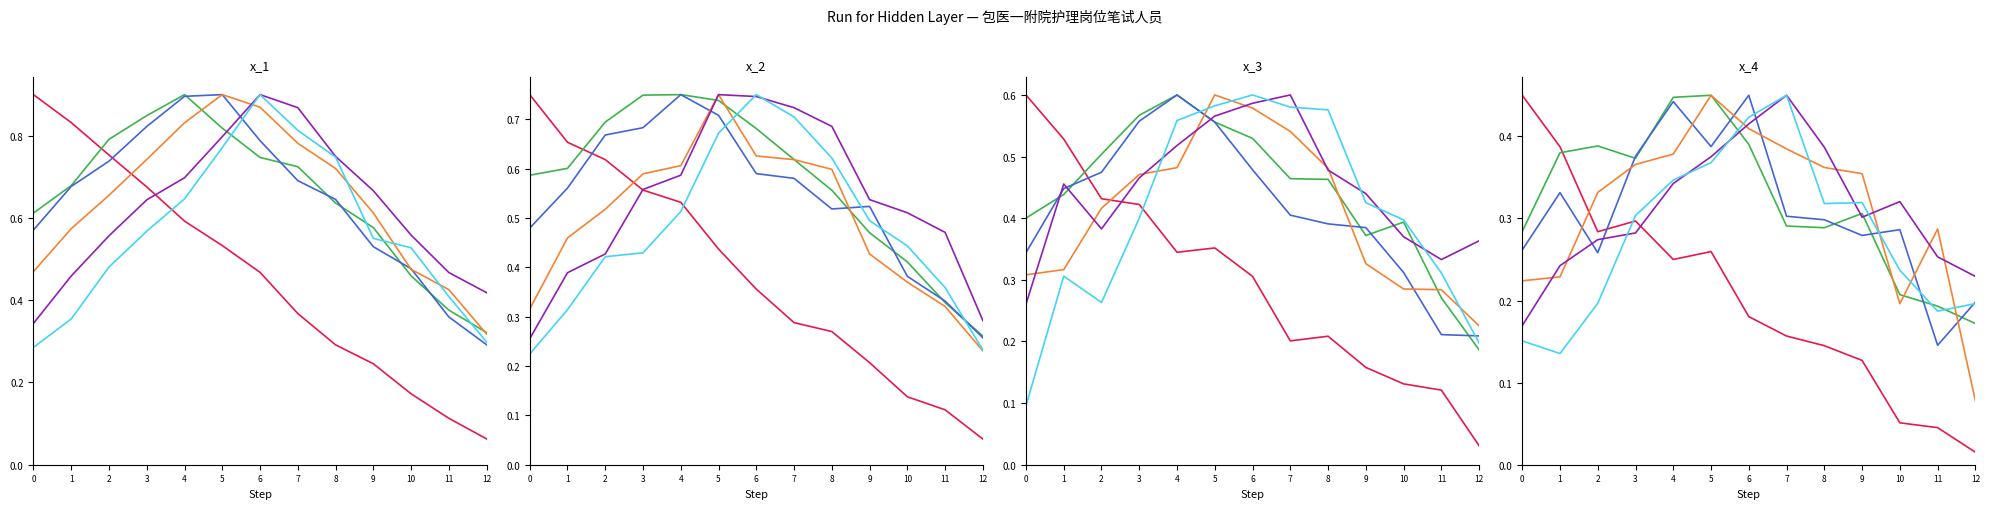

Does the chart have visible grid lines?

No